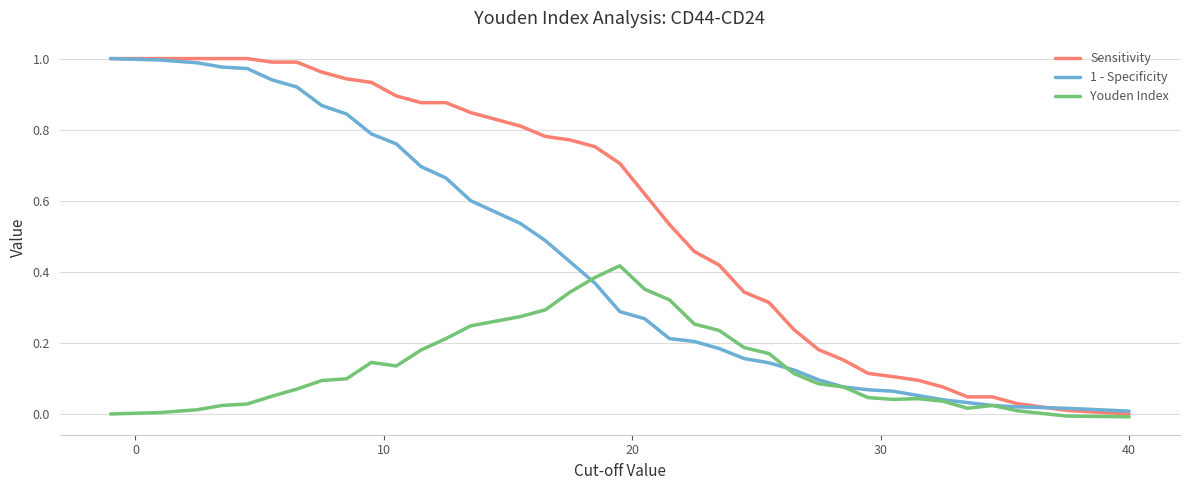

Rank the series by their average value, from highest to lowest.

Sensitivity, 1 - Specificity, Youden Index